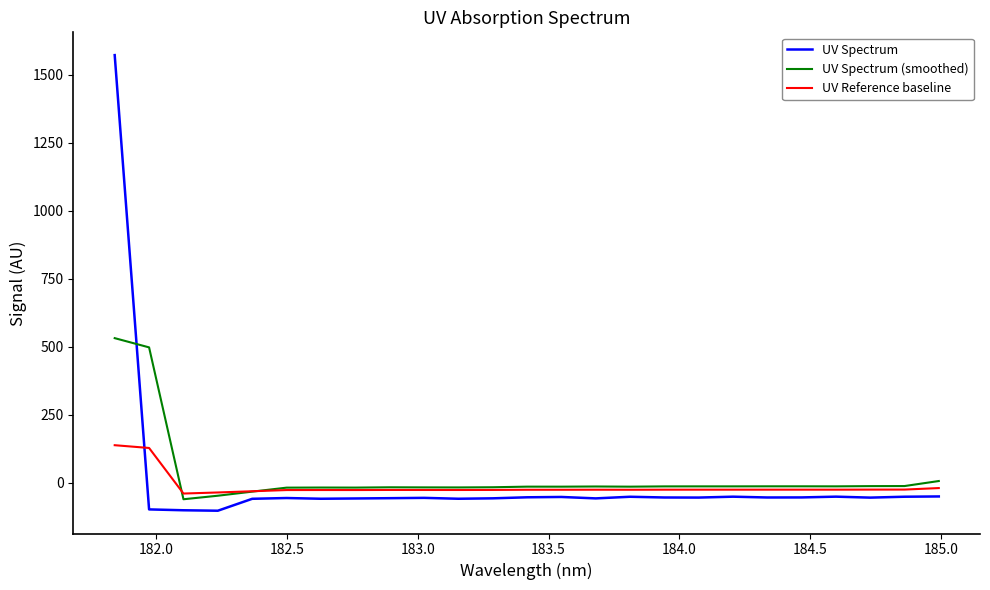

Which series has the widest spread of values?

UV Spectrum